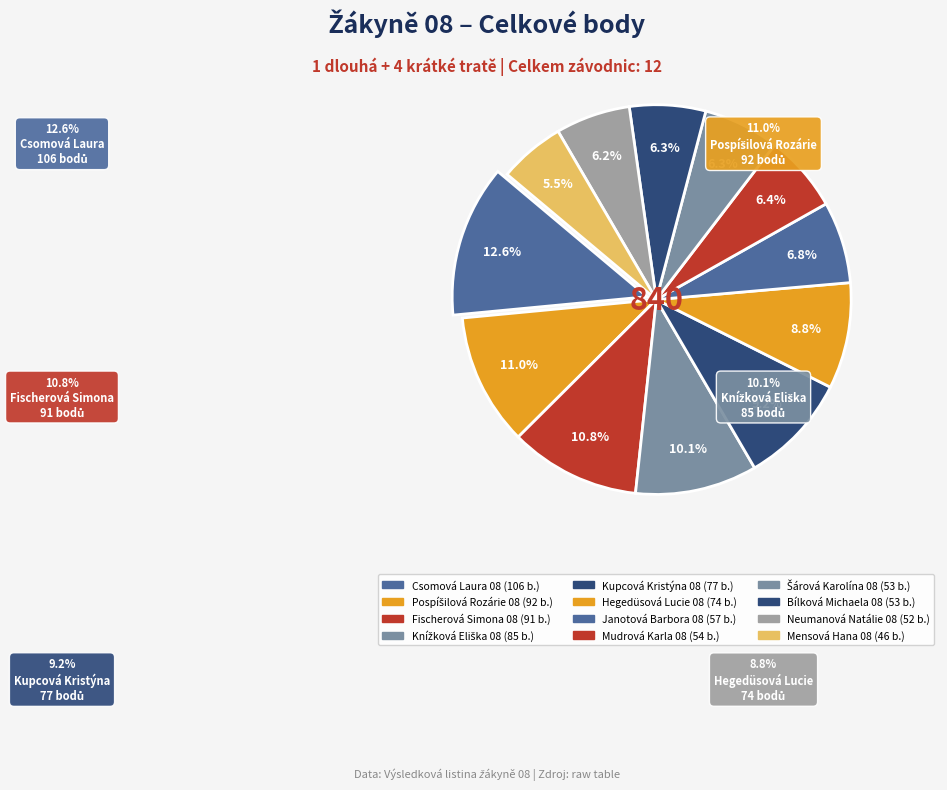

To the nearest percent, what portion does Bílková Michaela 08 represent?

6%